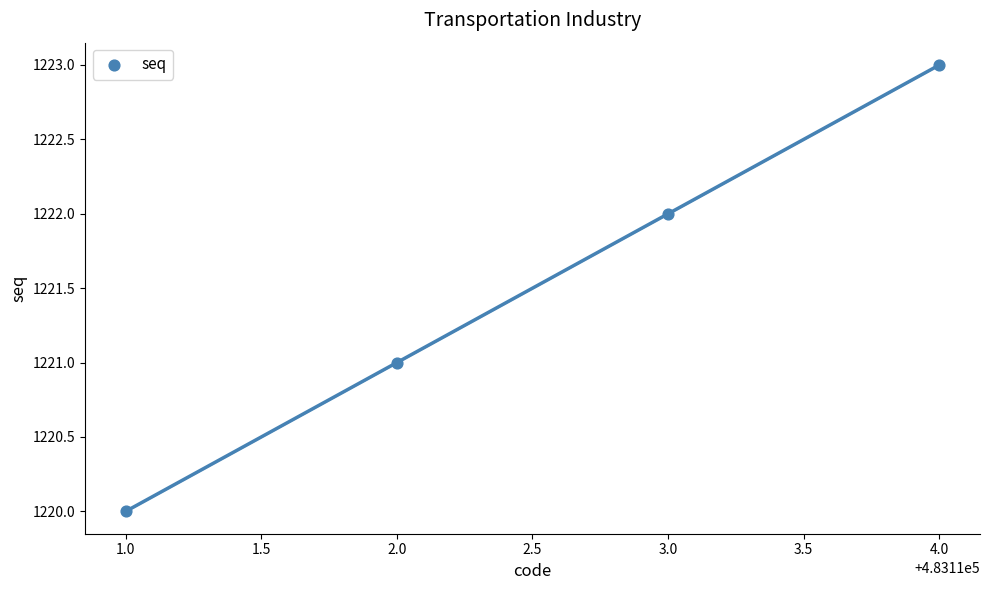

What is the range of X values (max minus min)?

3